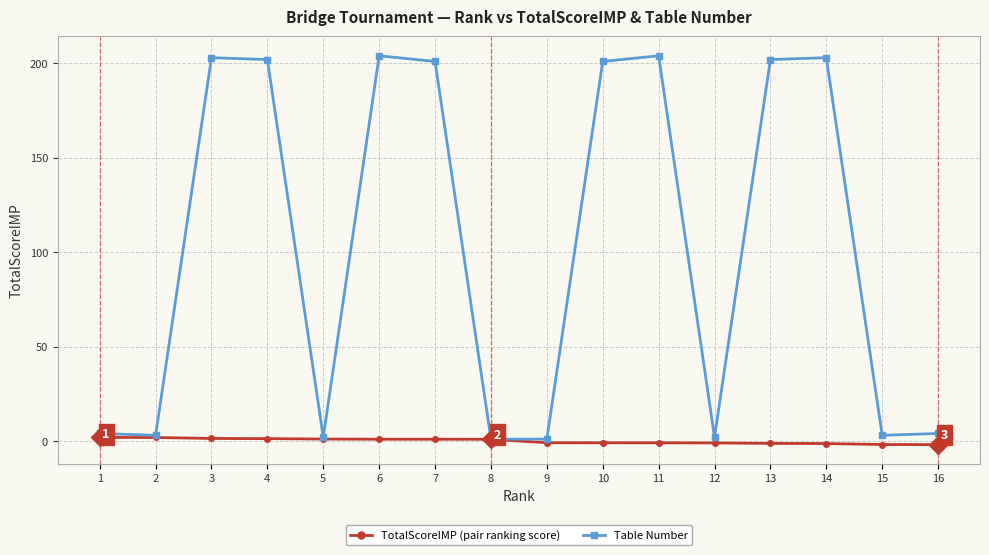

What is the greatest value displayed?

204.0